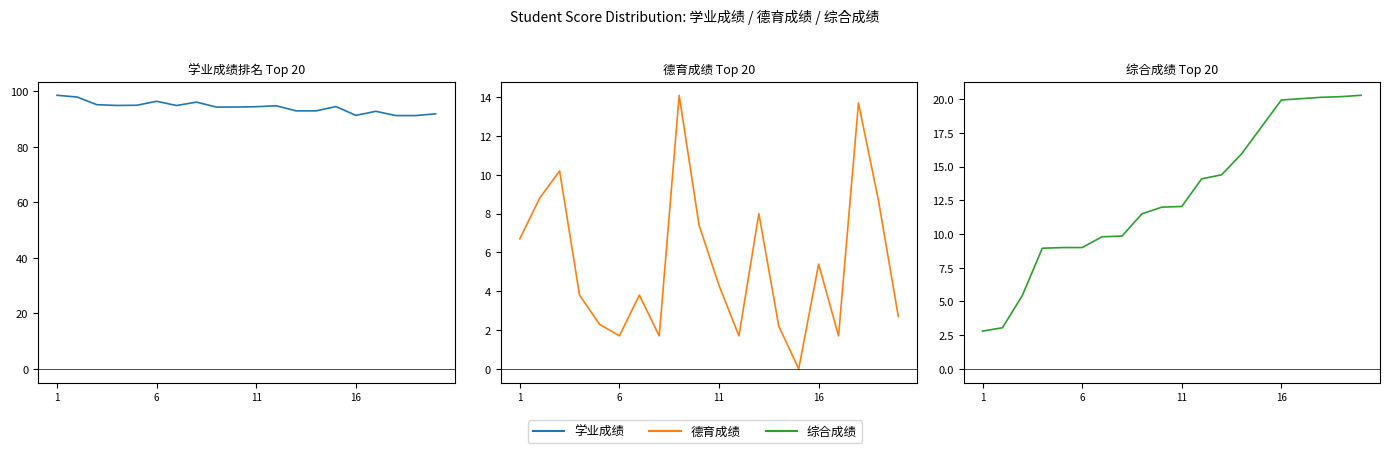

Rank the series by their maximum value, from lowest to highest.

德育成绩, 综合成绩, 学业成绩